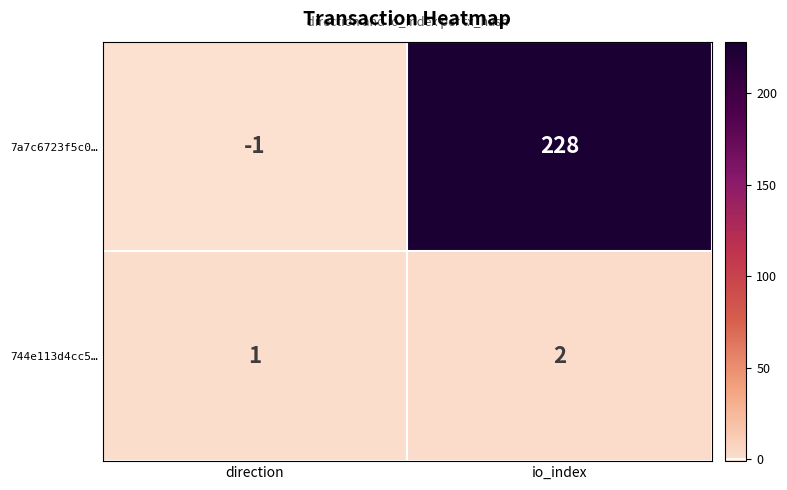

Reading right to left, what are all the values shown in this chart?

7a7c6723f5c0…: io_index=228	direction=-1
744e113d4cc5…: io_index=2	direction=1